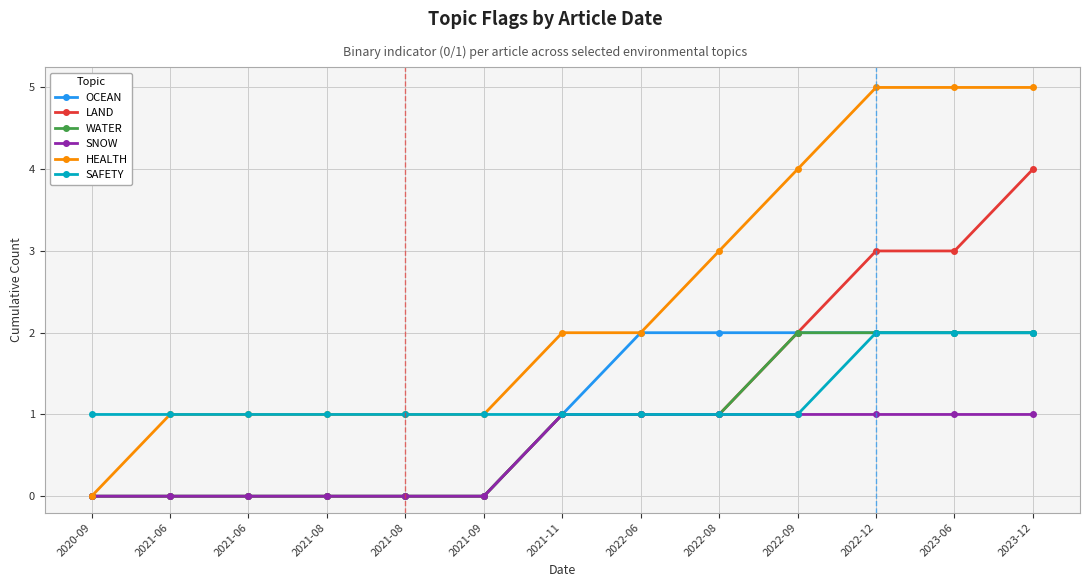

How many series are shown in this chart?

6